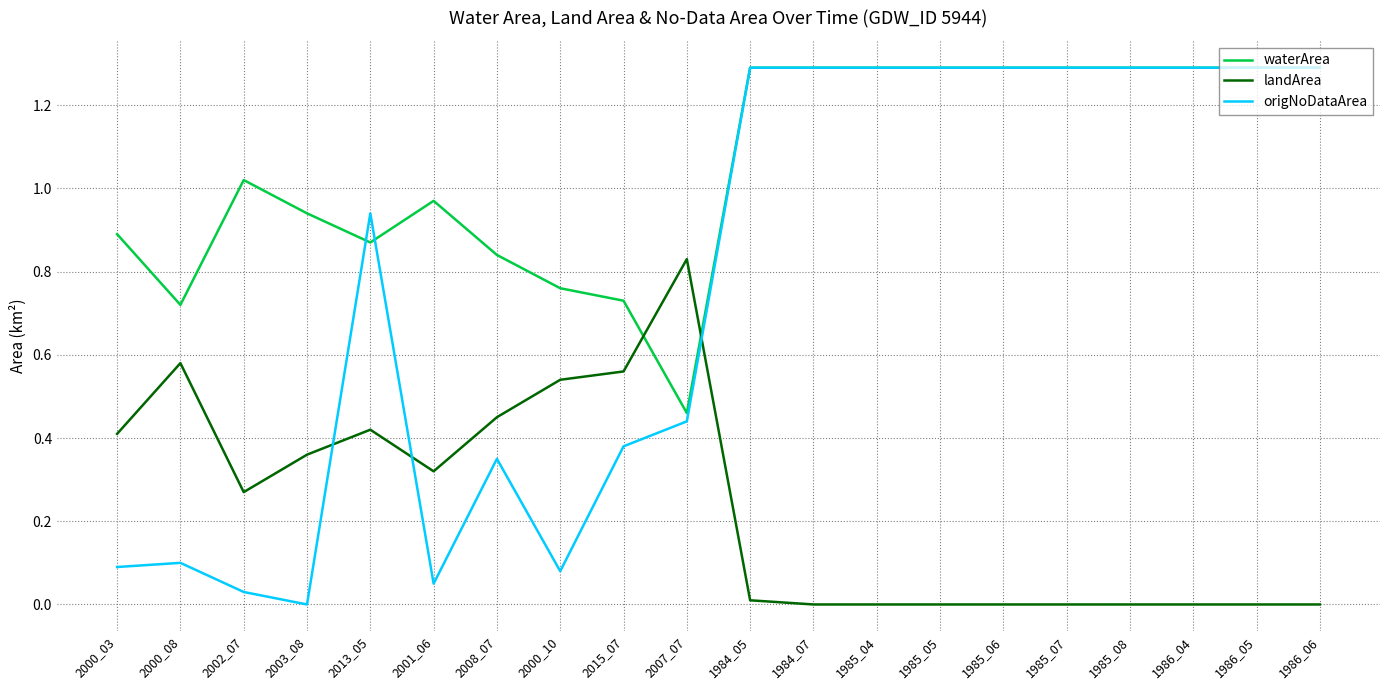

Where do origNoDataArea and landArea first cross each other?

2003_08 and 2013_05